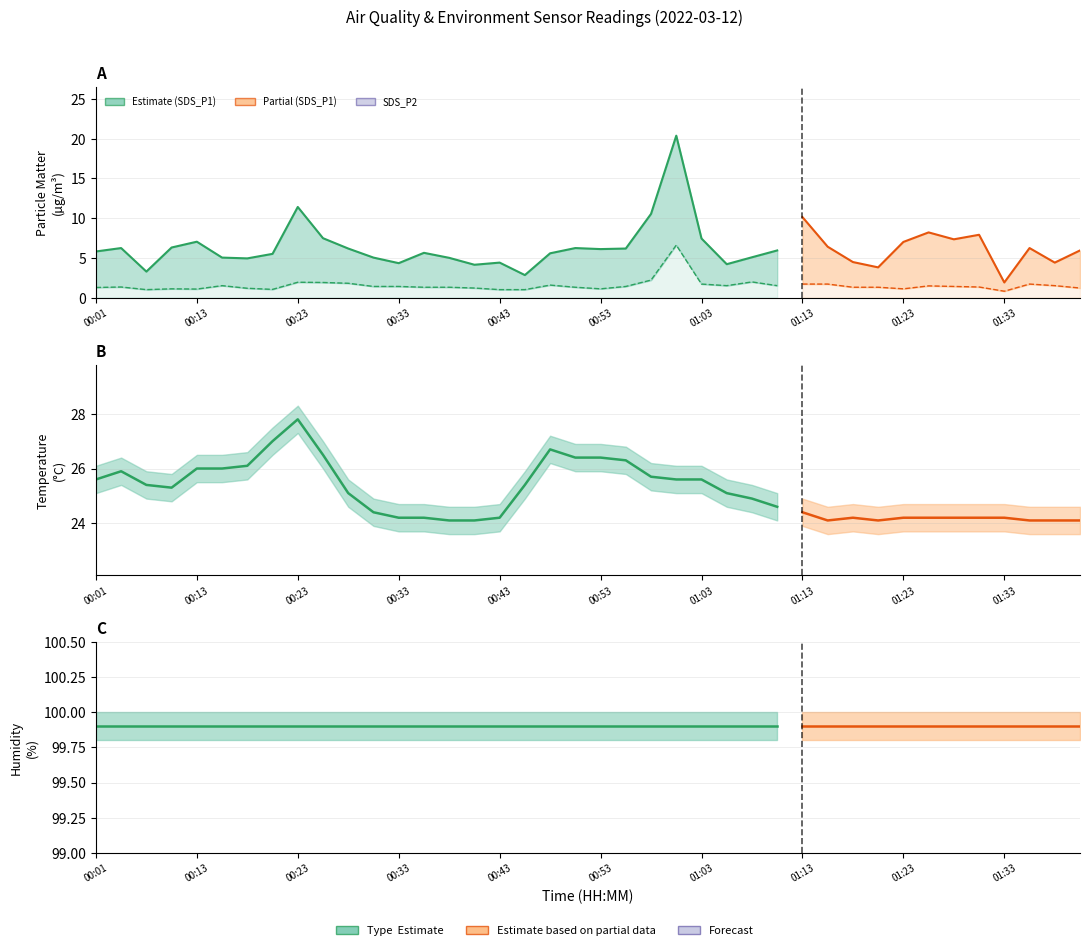

What is the highest value of the SDS_P2 series?

6.6